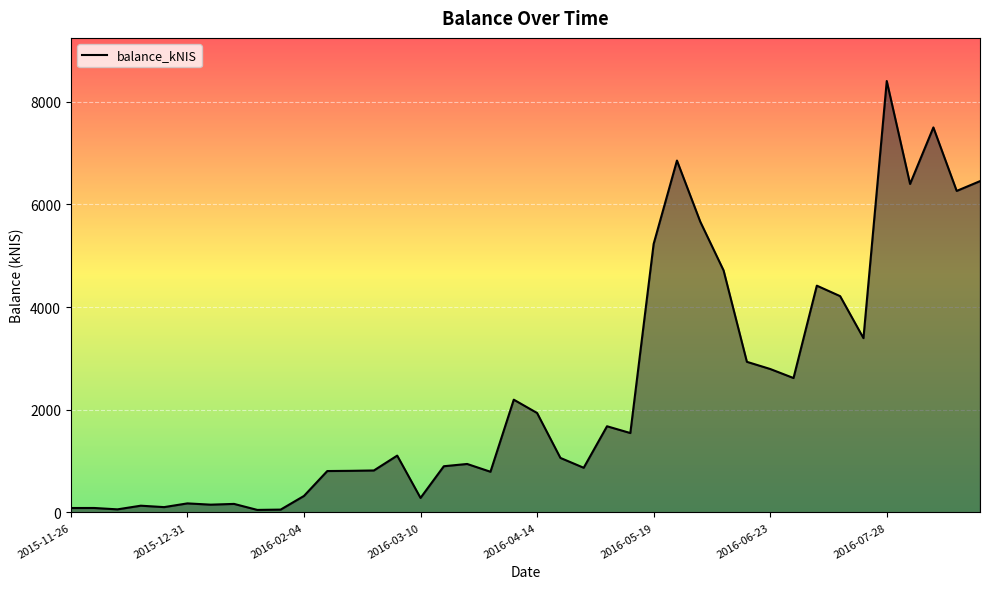

Count the number of data series in this chart.

1